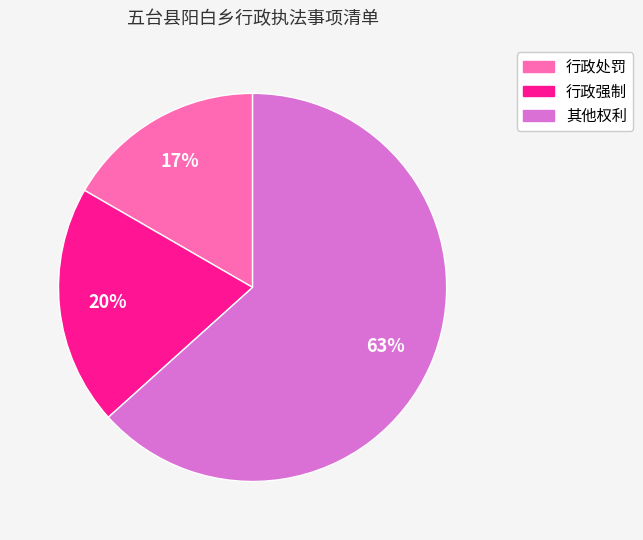

Is it true that 其他权利 is 52% of the pie?

False